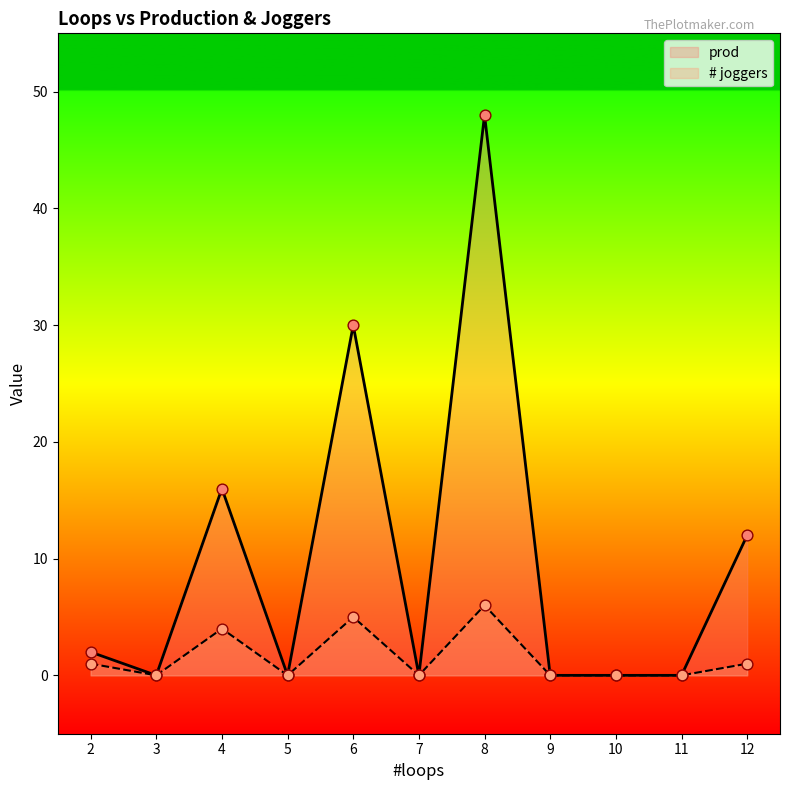

Is the value of prod at 11 greater than the value of # joggers at 5?

No